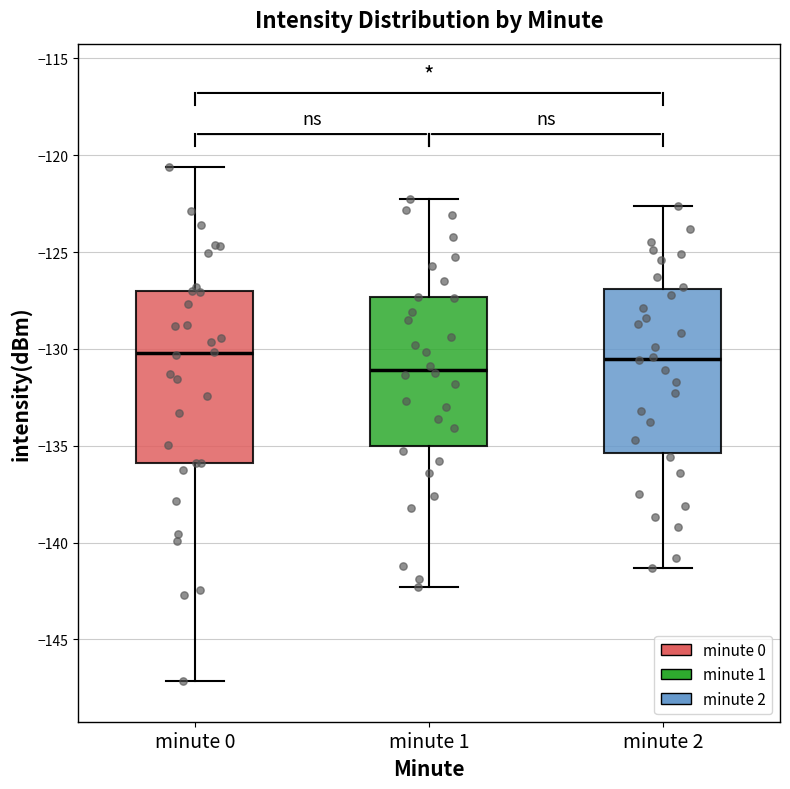

Which box's median line is the lowest?

minute 1